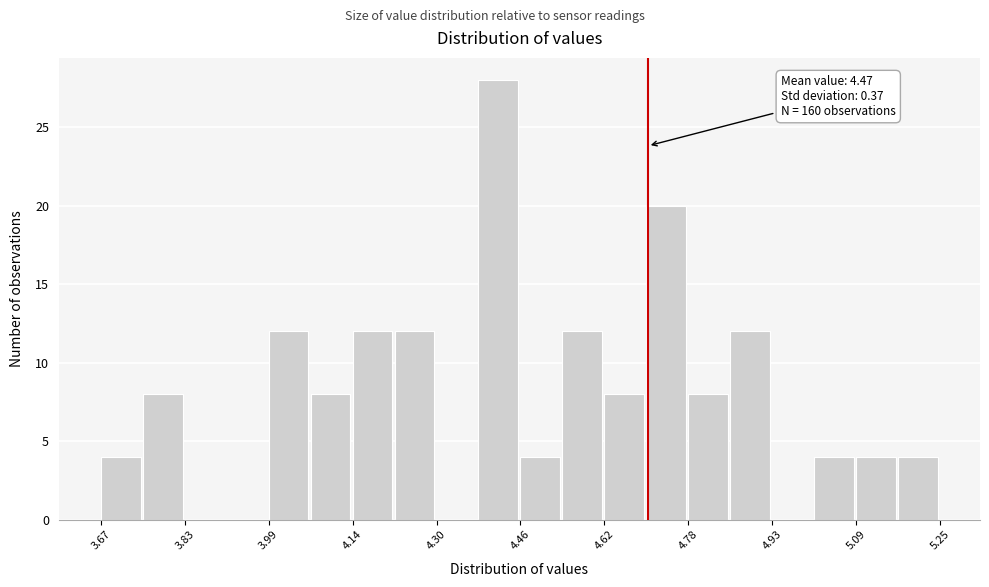

Read against the x-axis, roughly where is the centre of the tallest bar?

4.42